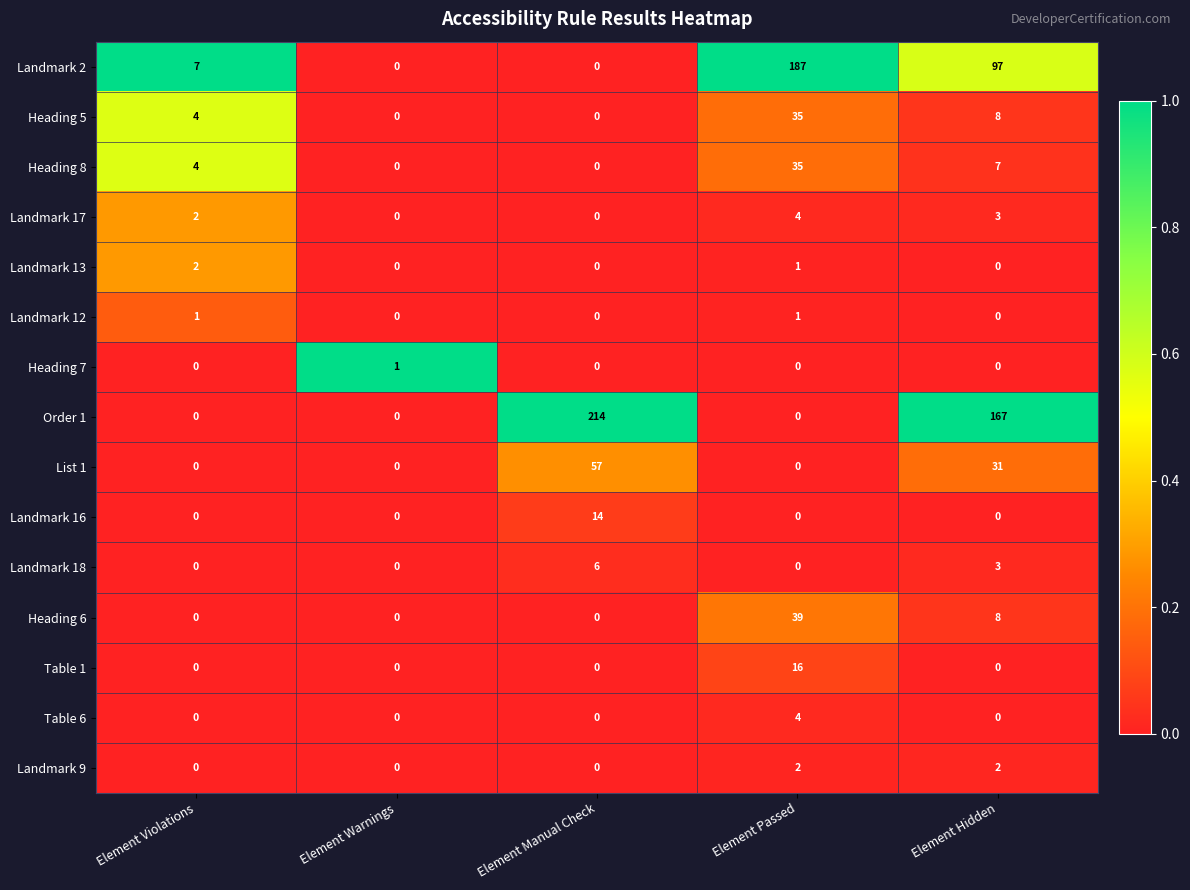

Which series changed the most between Element Warnings and Element Hidden?

Order 1